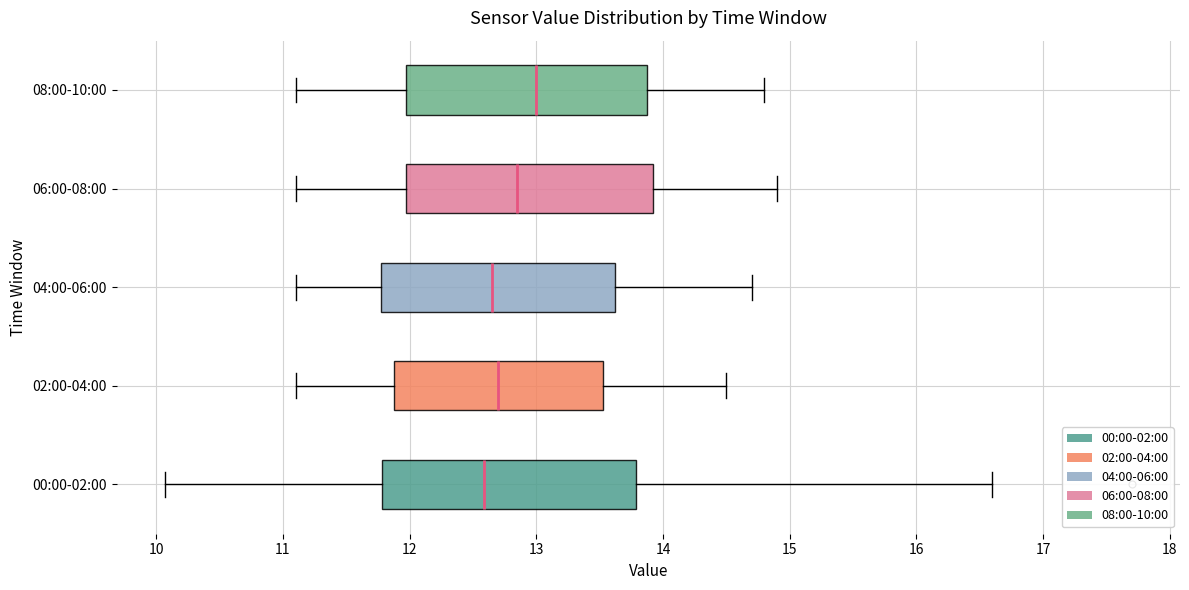

Reading bottom to top, transcribe this box plot: for each box, give where its median line is, the range the box spans, and where its two whiskers end, as read against the x-axis. The values are not printed on the chart, so give them approximately, as read against the axis.

00:00-02:00: median 12.6, box 11.8 to 13.8, whiskers 10.1 to 16.6
02:00-04:00: median 12.7, box 11.9 to 13.5, whiskers 11.1 to 14.5
04:00-06:00: median 12.7, box 11.8 to 13.6, whiskers 11.1 to 14.7
06:00-08:00: median 12.9, box 12.0 to 13.9, whiskers 11.1 to 14.9
08:00-10:00: median 13.0, box 12.0 to 13.9, whiskers 11.1 to 14.8